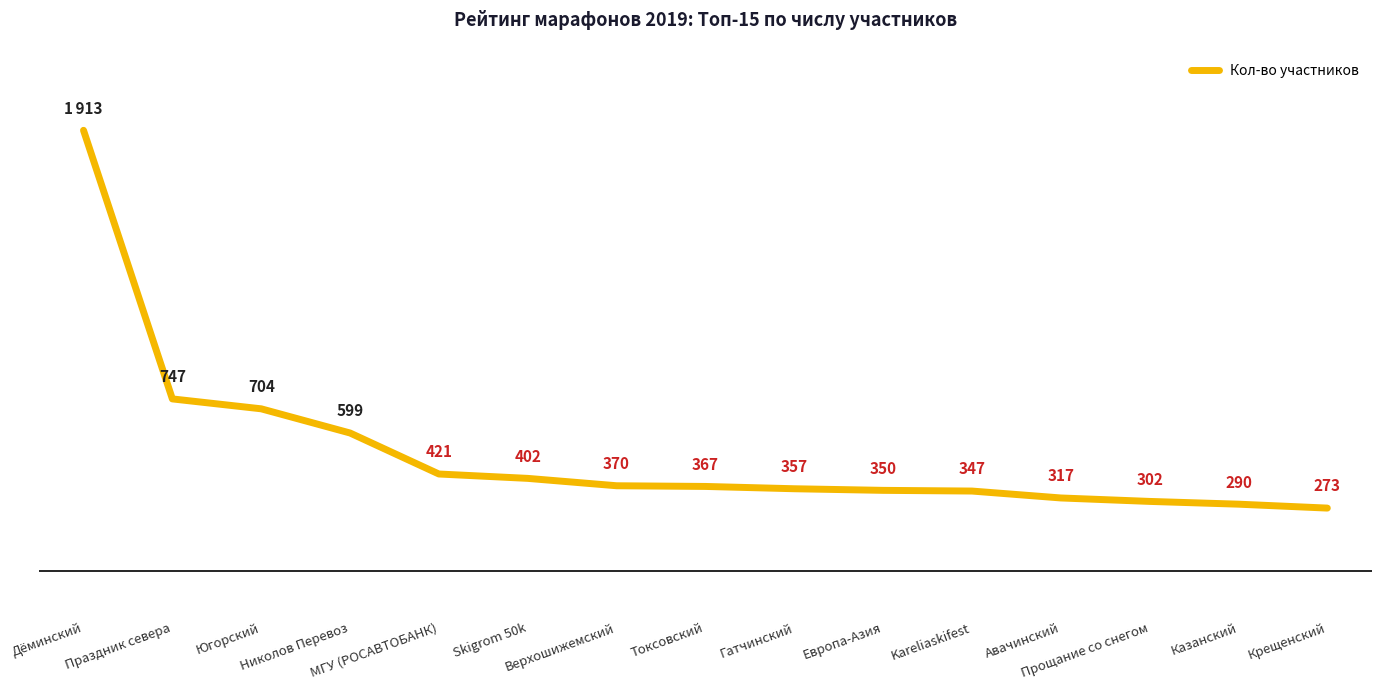

What is the change in value from Skigrom 50k to Европа-Азия?

-52